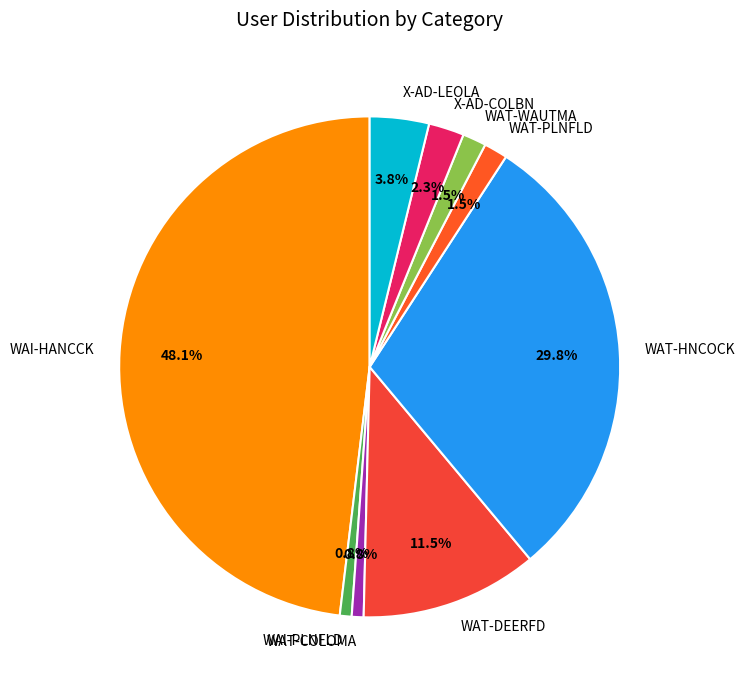

How many segments does this pie chart have?

9